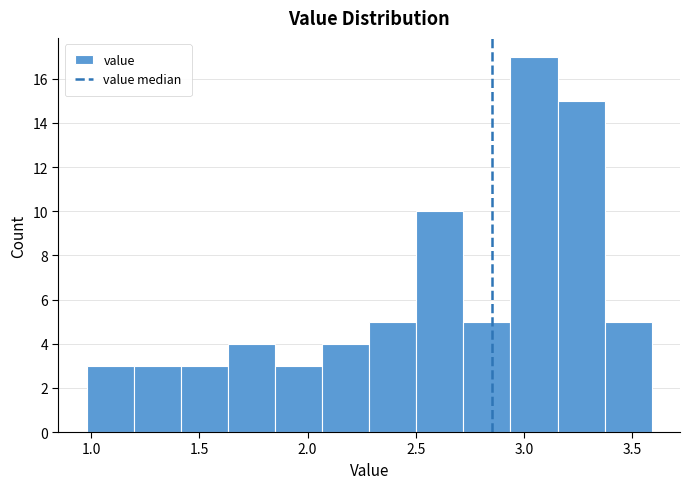

Over which range of the x-axis is the bar tallest?

2.95 to 3.15